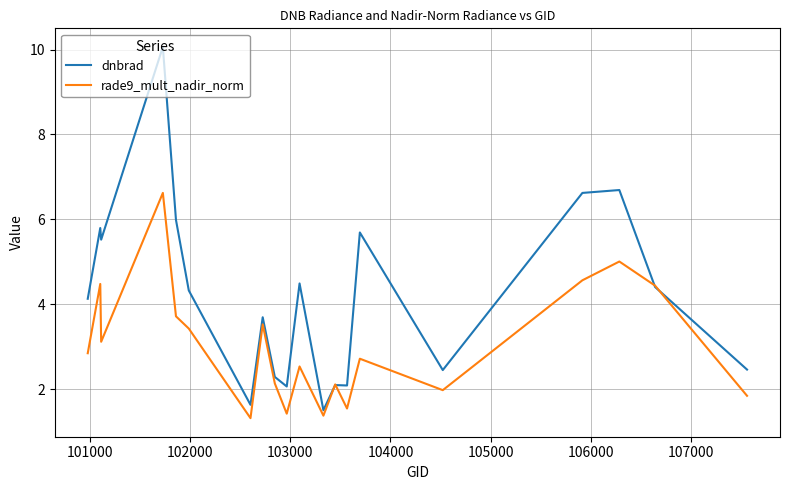

Rank the series by their maximum value, from lowest to highest.

rade9_mult_nadir_norm, dnbrad